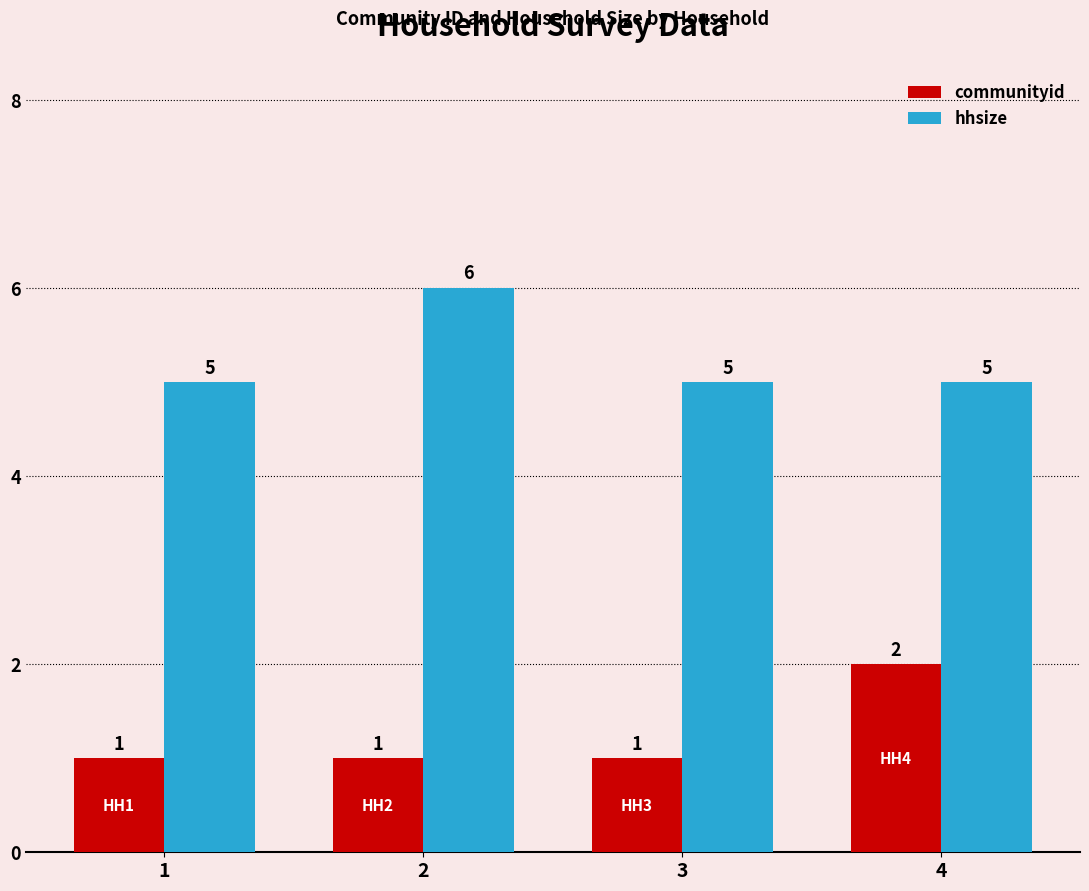

What is the spread (max minus min) of values at 3?

4